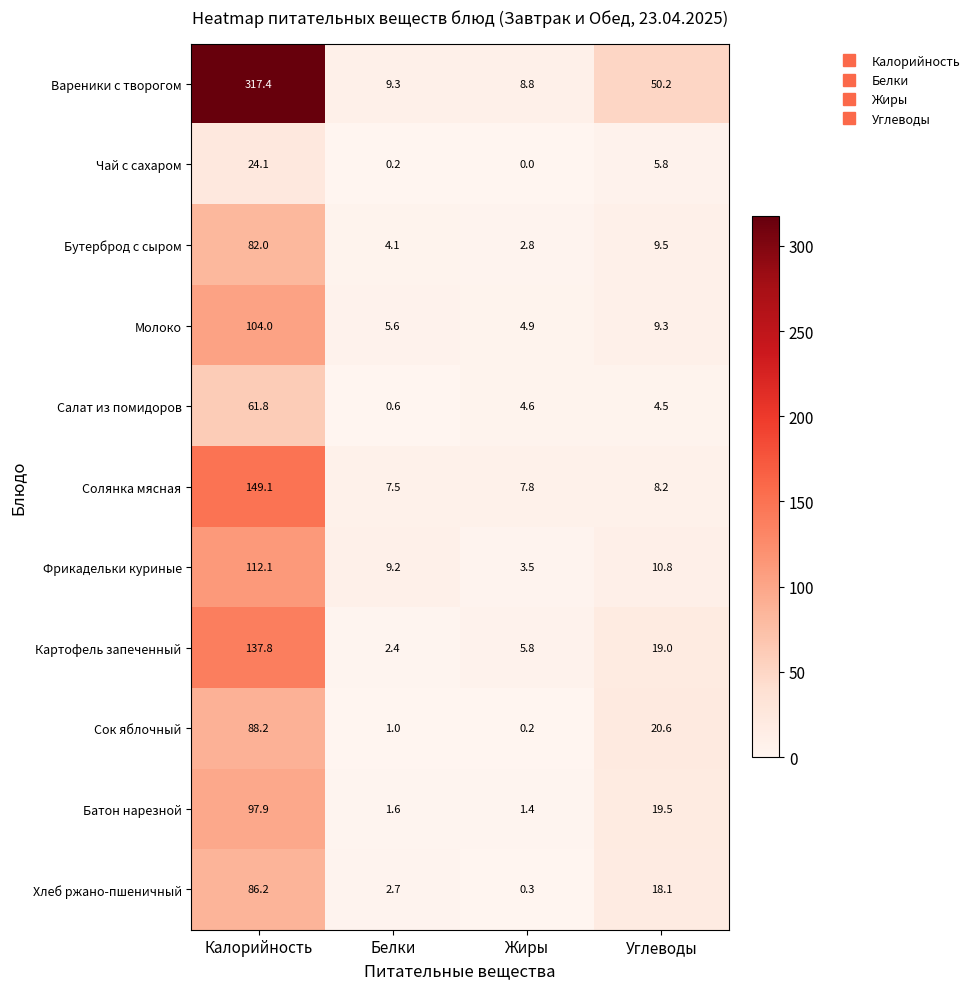

Which series has the largest range (max minus min)?

Вареники с творогом